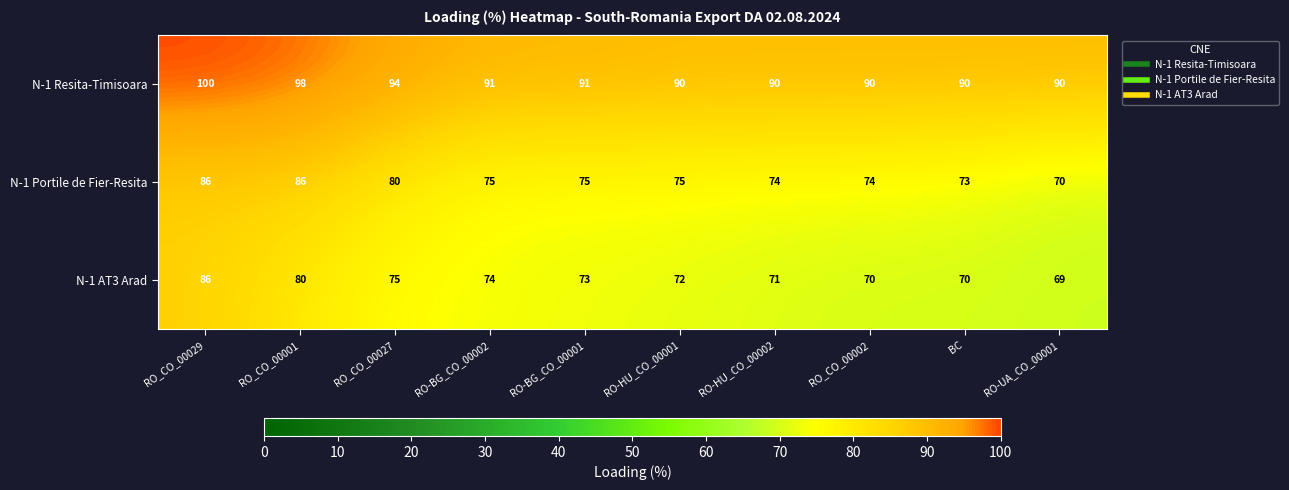

The value of N-1 Portile de Fier-Resita at RO-BG_CO_00002 is 129. True or false?

False